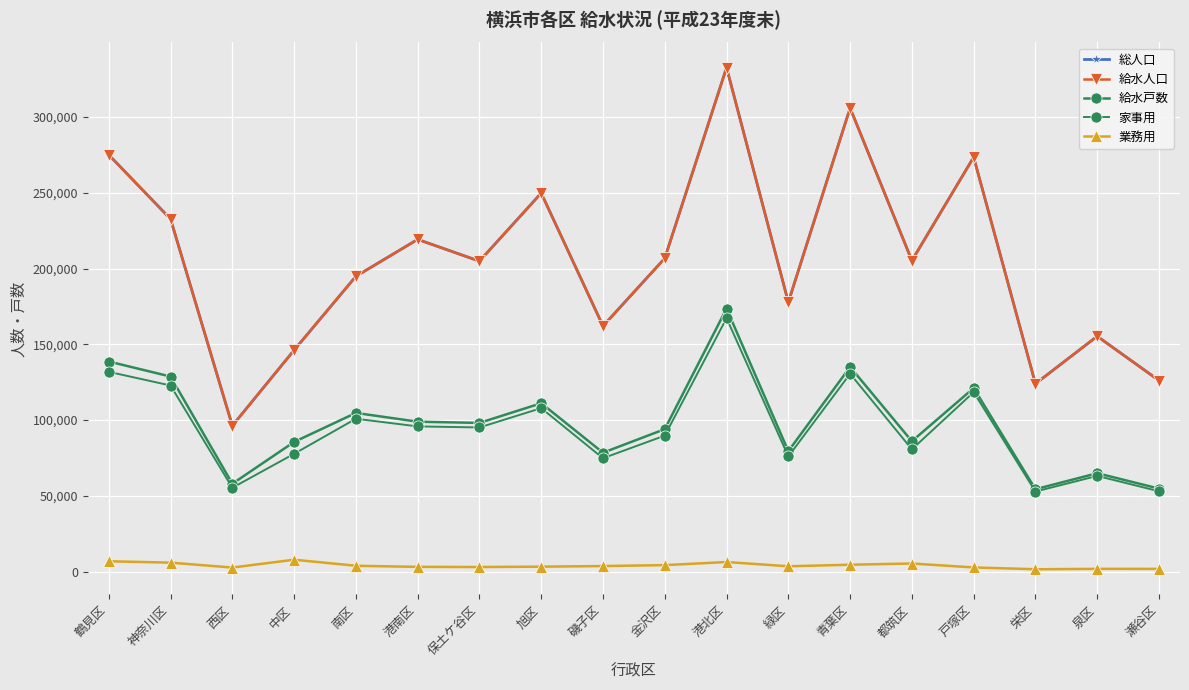

Read the 給水戸数 value at 南区, to the nearest 50.

104700